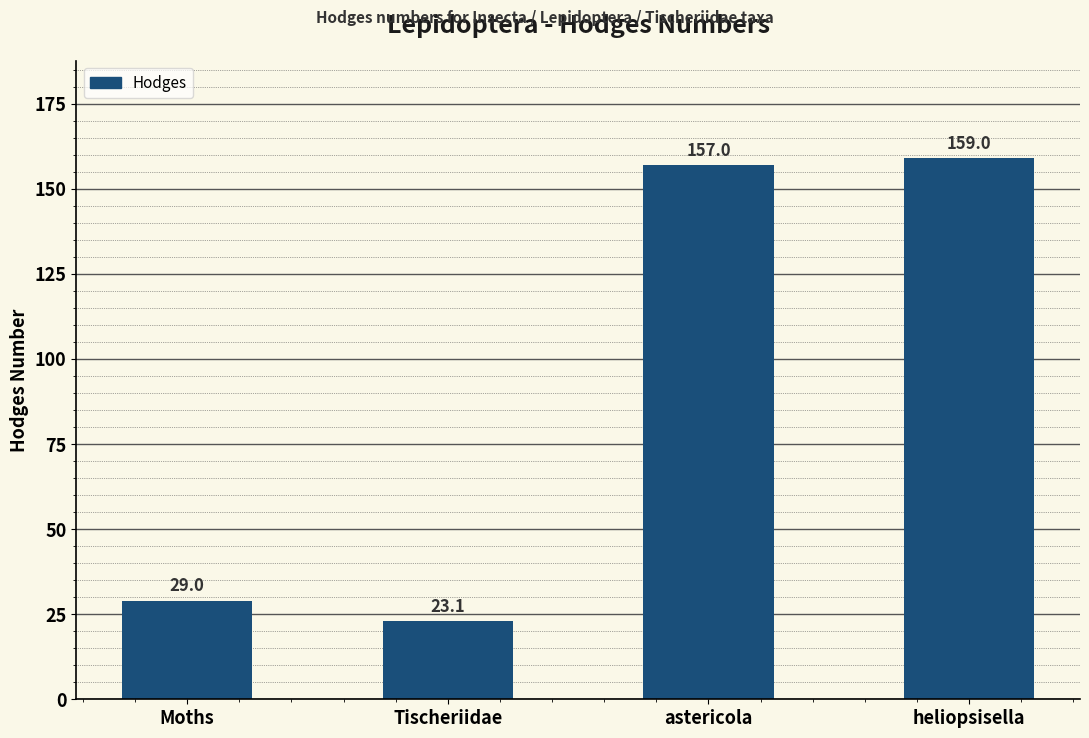

What is the sum of the values at heliopsisella and Tischeriidae?

182.1